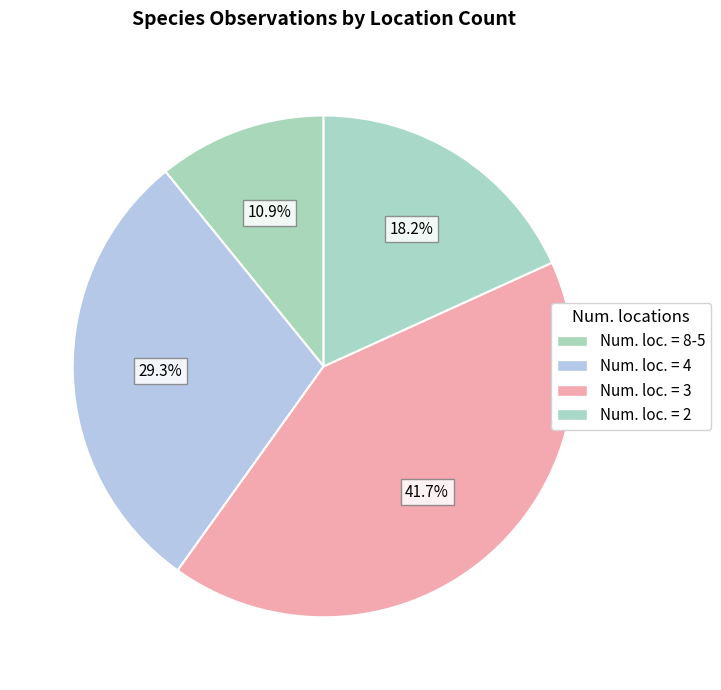

How many slices are in this pie chart?

4